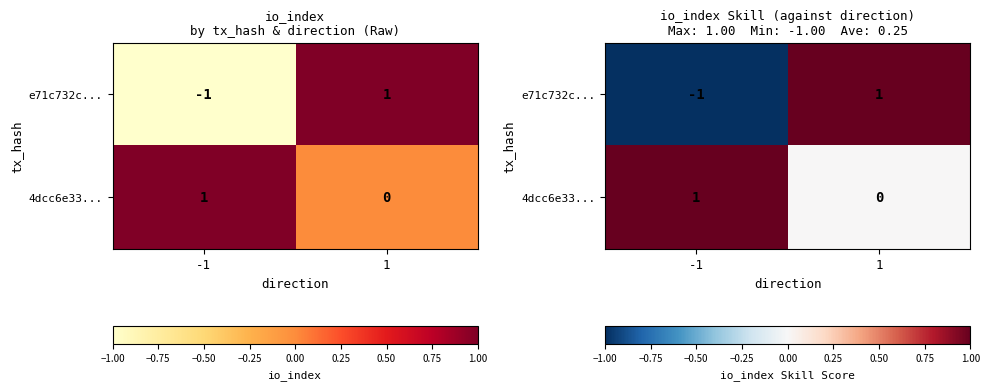

The e71c732c... series shows 1 at 1. True or false?

True